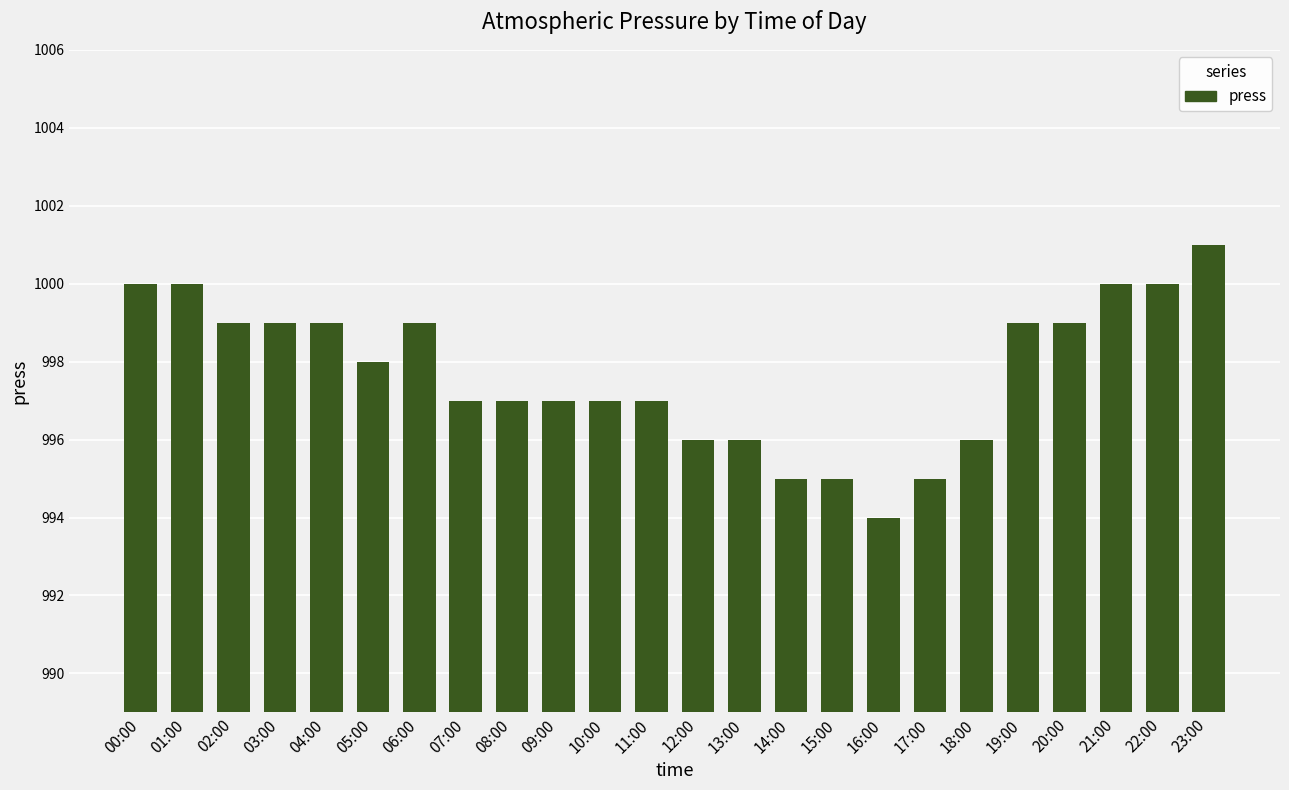

What is the sum of the values at 19:00 and 17:00?

1994